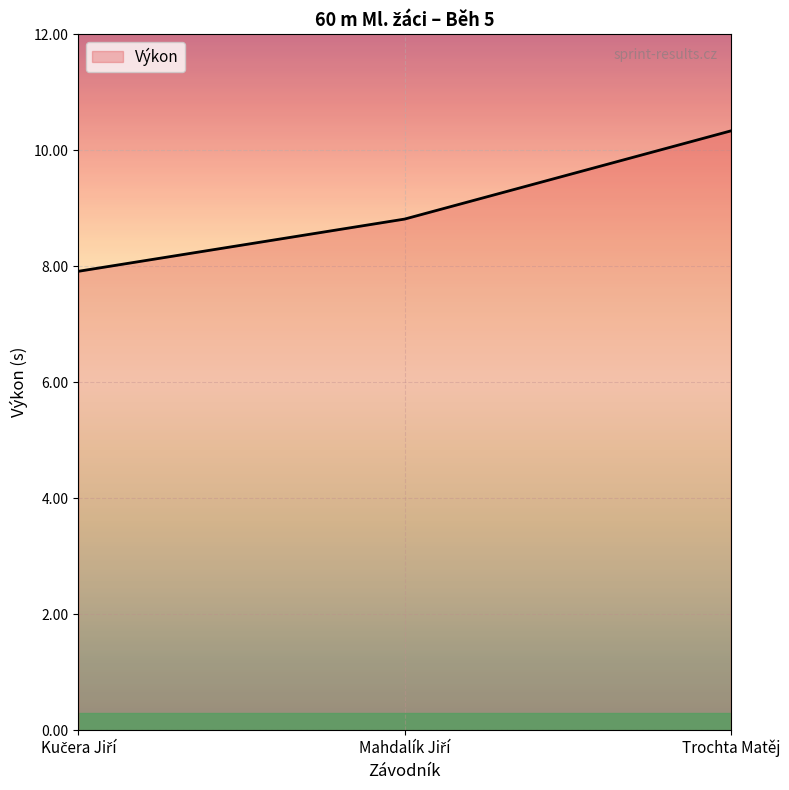

What is the smallest value displayed?

7.9